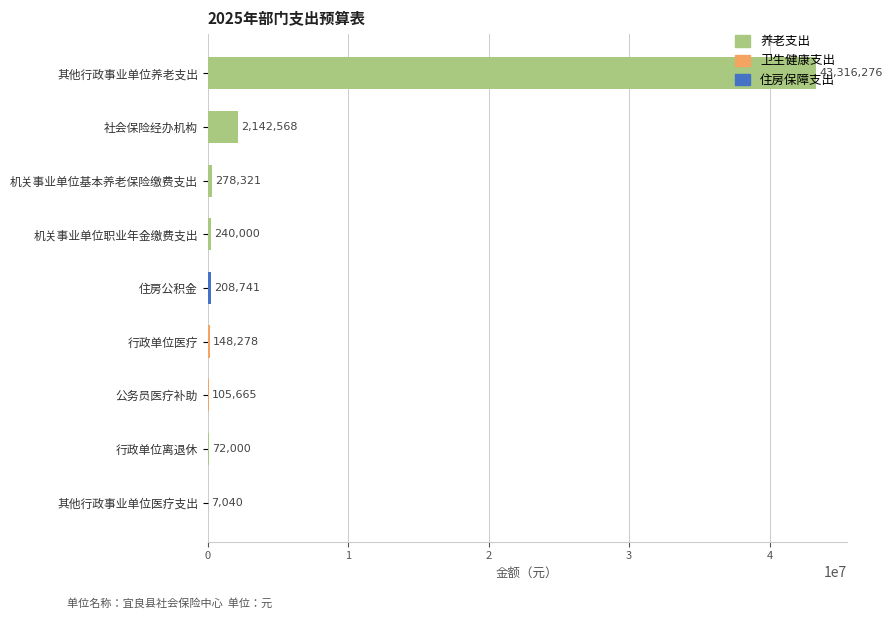

How many data points are less than 208741?

4